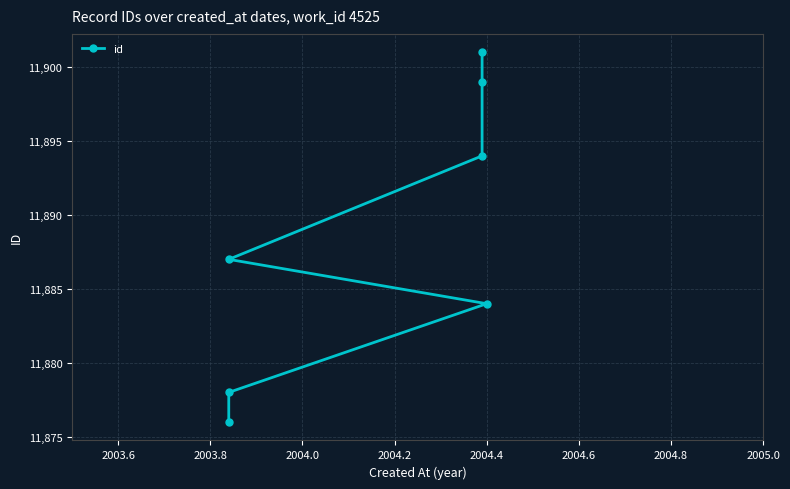

How many data points does each series have?

7